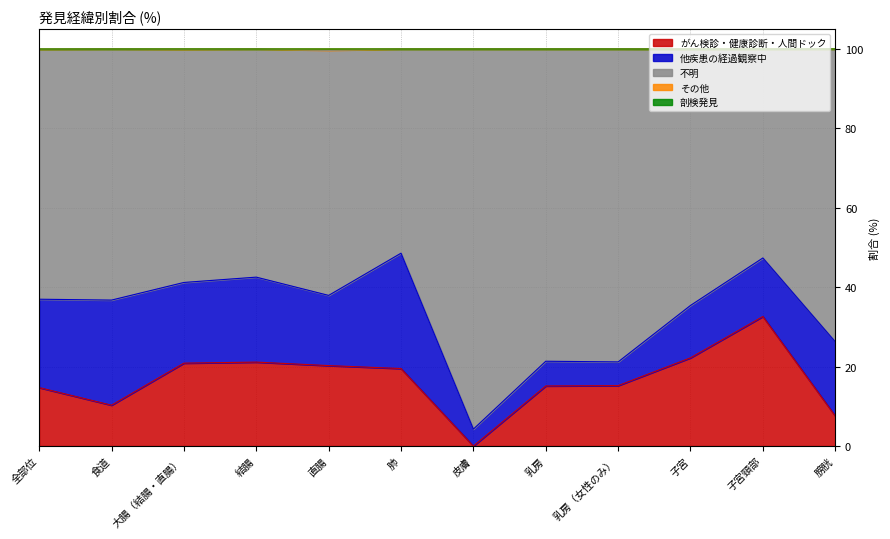

At how many categories does at least one series exceed 32?

12